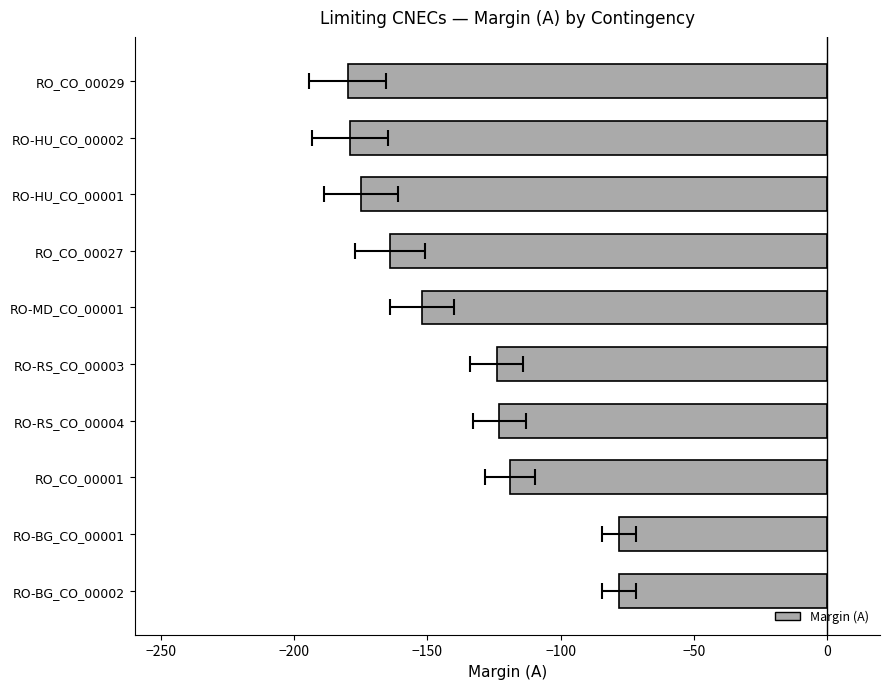

True or false: the data shows -45 at RO-BG_CO_00002.

False